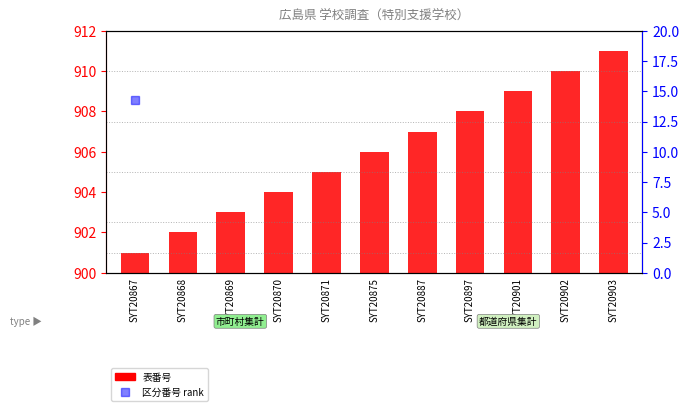

True or false: 表番号 has a value of 275.6 at SYT20871.

False